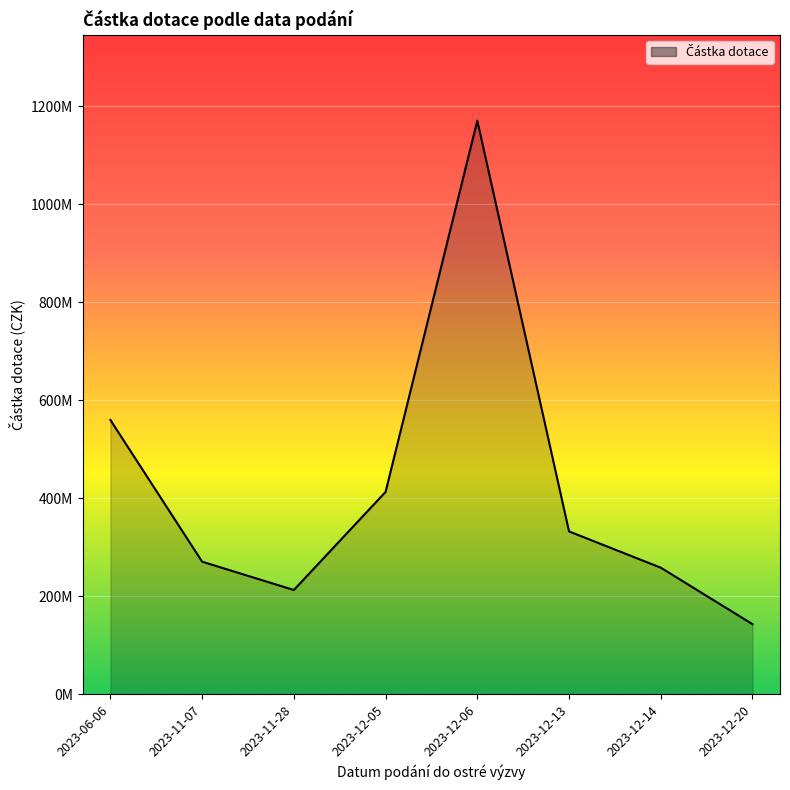

List the labels in order of value, smallest first.

2023-12-20, 2023-11-28, 2023-12-14, 2023-11-07, 2023-12-13, 2023-12-05, 2023-06-06, 2023-12-06